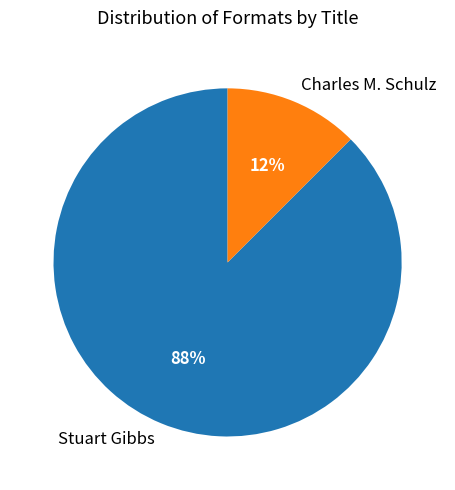

To the nearest percent, what is the average slice percentage?

50%